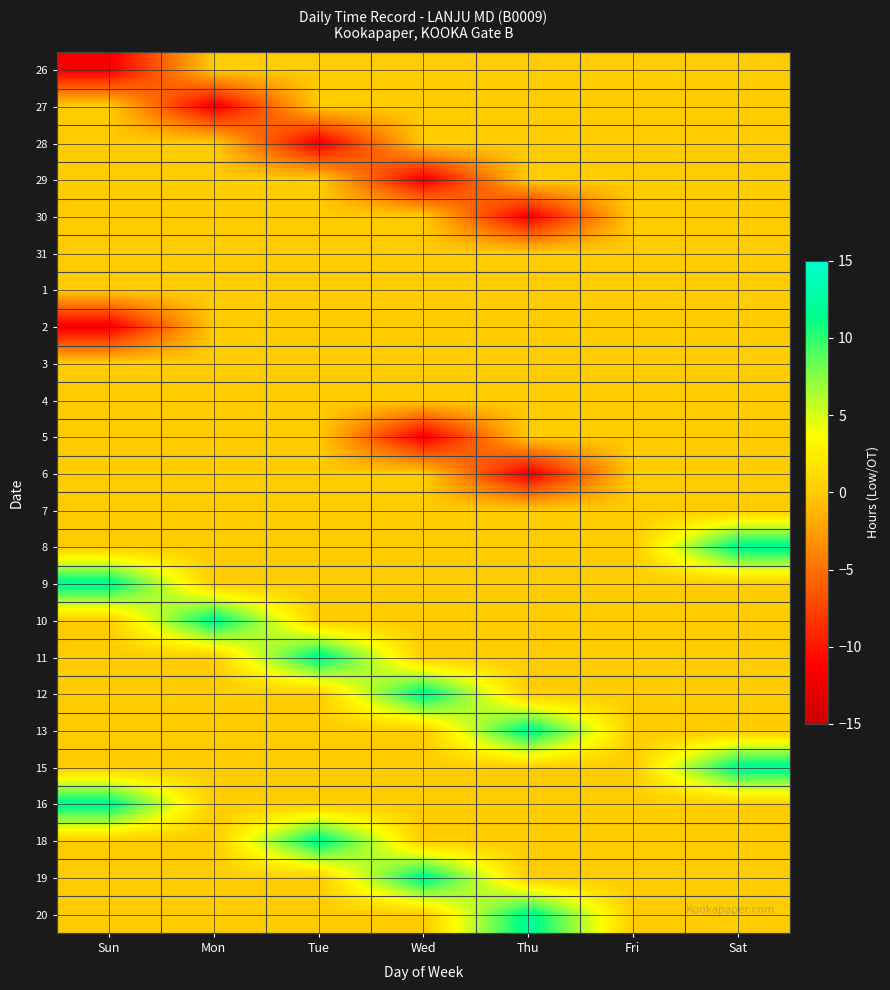

At how many categories does at least one series exceed 1?

6